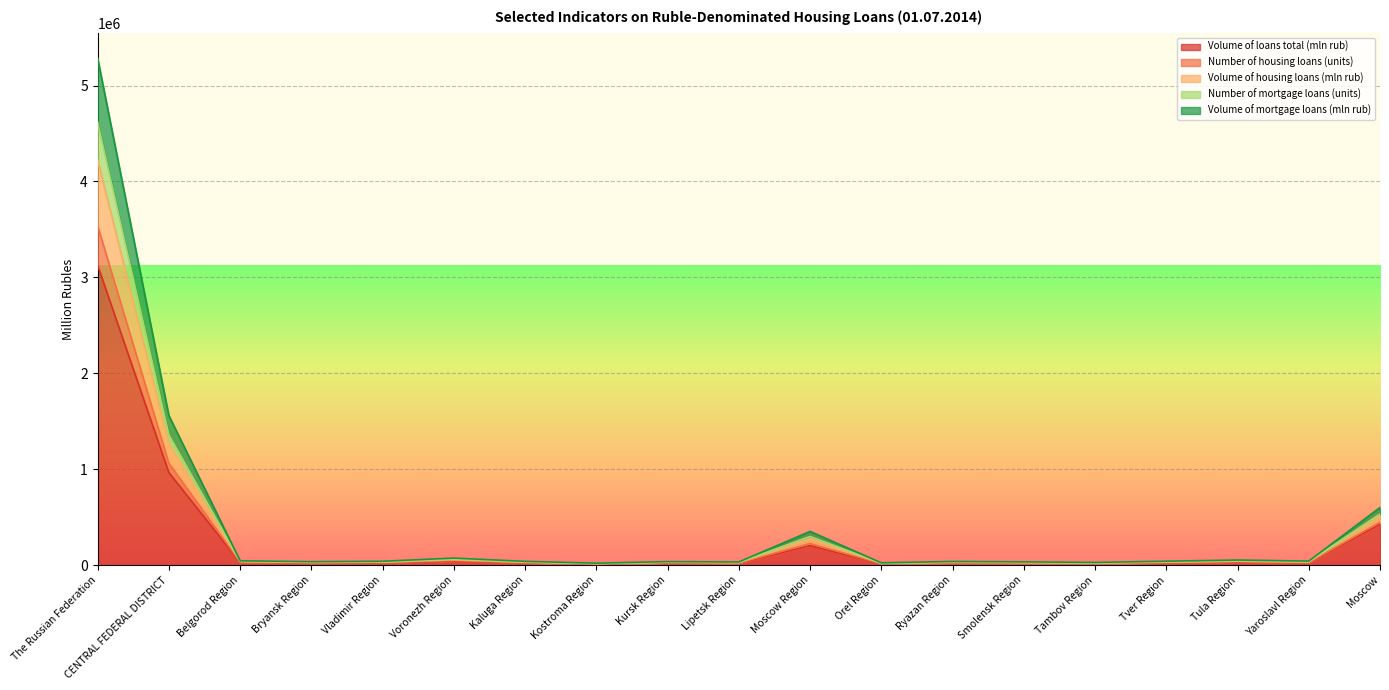

At which category is the sum across all series the highest?

The Russian Federation